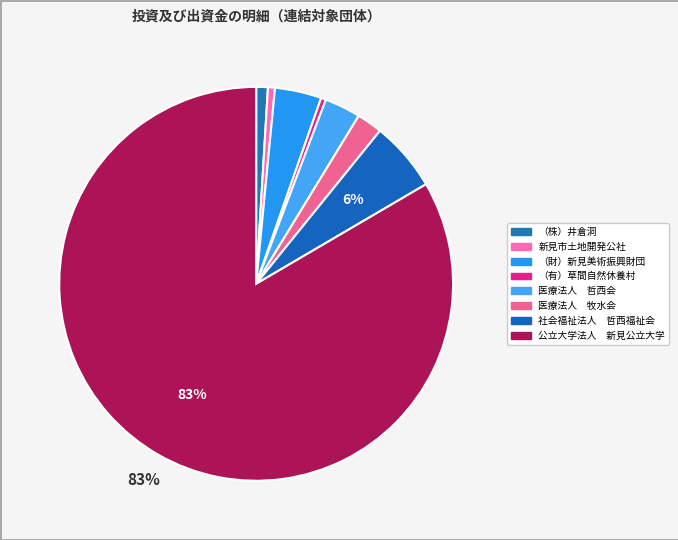

How many slices are in this pie chart?

8